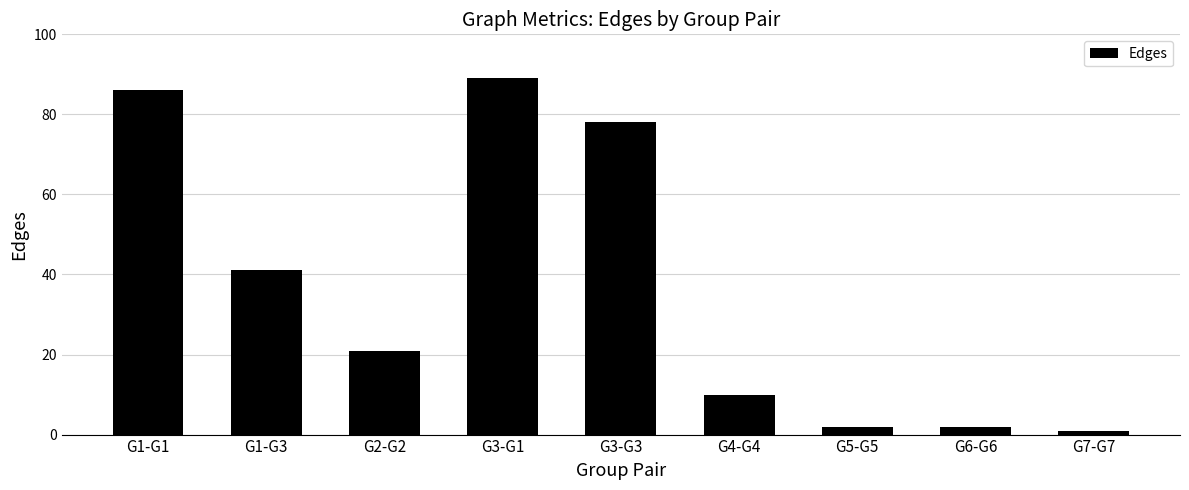

What is the difference between the second highest and second lowest values?

84